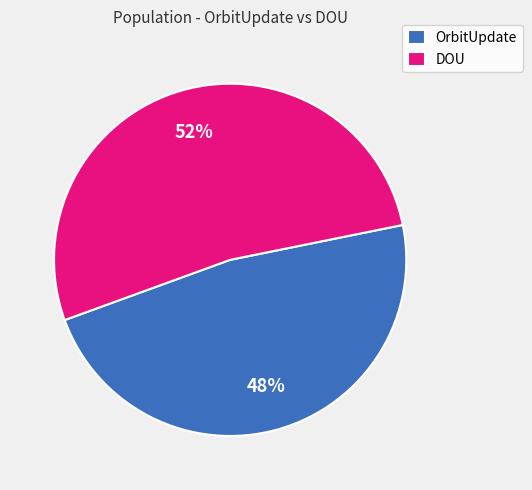

Is the sum of OrbitUpdate and DOU greater than half?

Yes